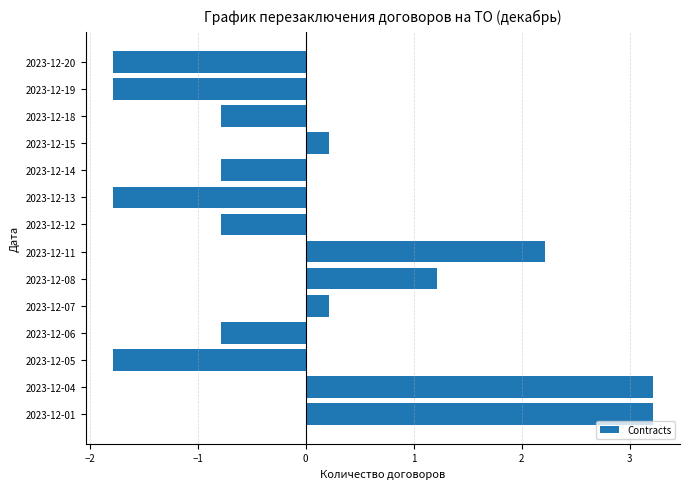

What is the difference between the second highest and second lowest values?

5.0